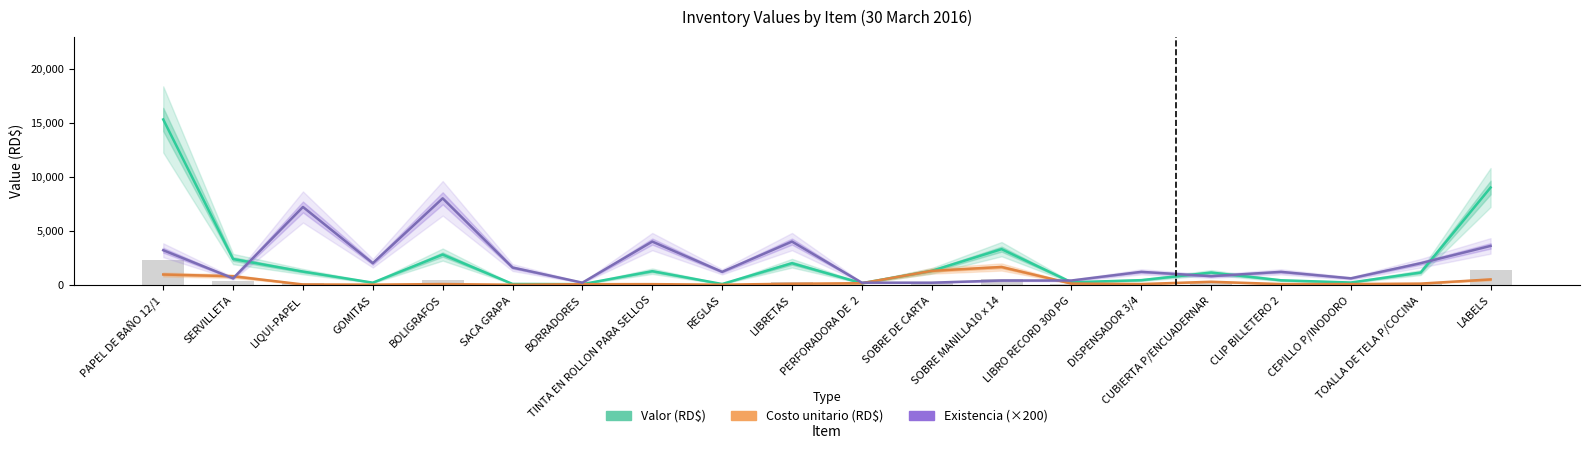

At which label does Valor (RD$) first exceed 1140?

PAPEL DE BAÑO 12/1